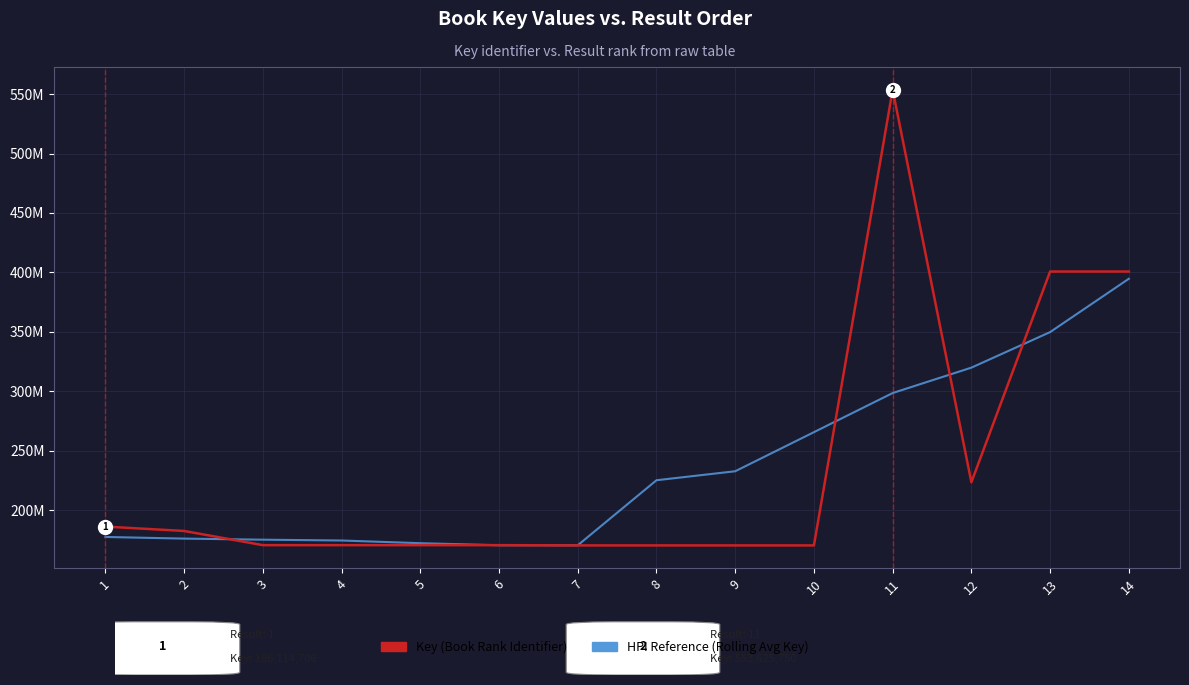

Which has a higher value, 5 or 6?

5